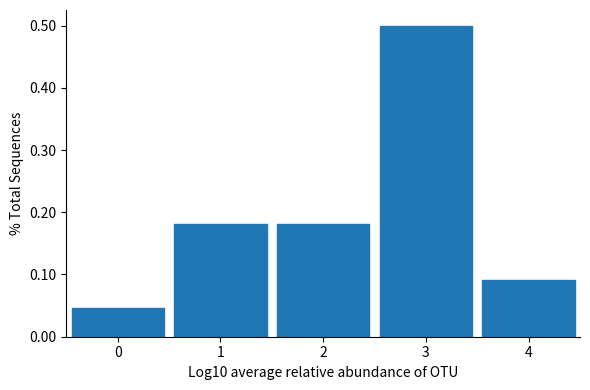

How tall is the bar that spans 2.5 to 3.5 on the x-axis? The values are not printed on the chart, so give them approximately, as read against the axis.

0.50